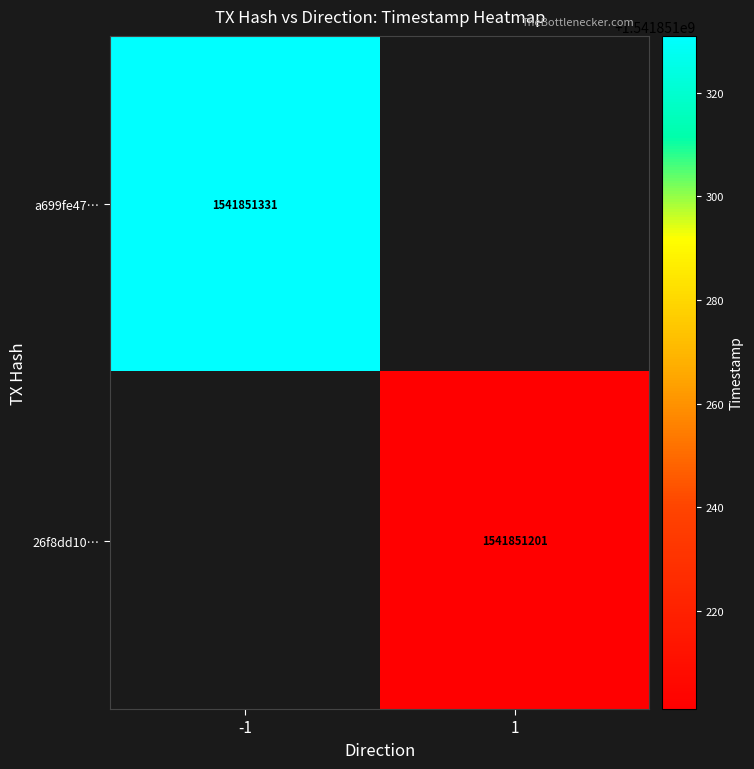

Count the number of data series in this chart.

2